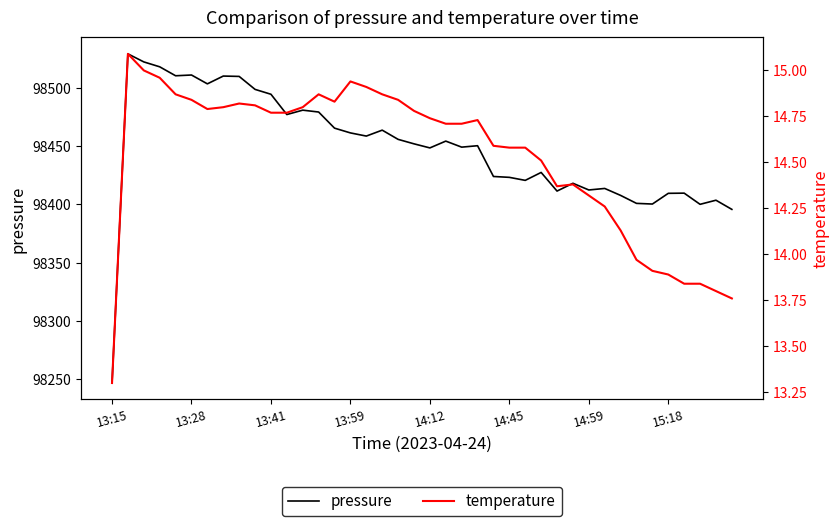

Which category has the lowest value in the pressure series?

13:15